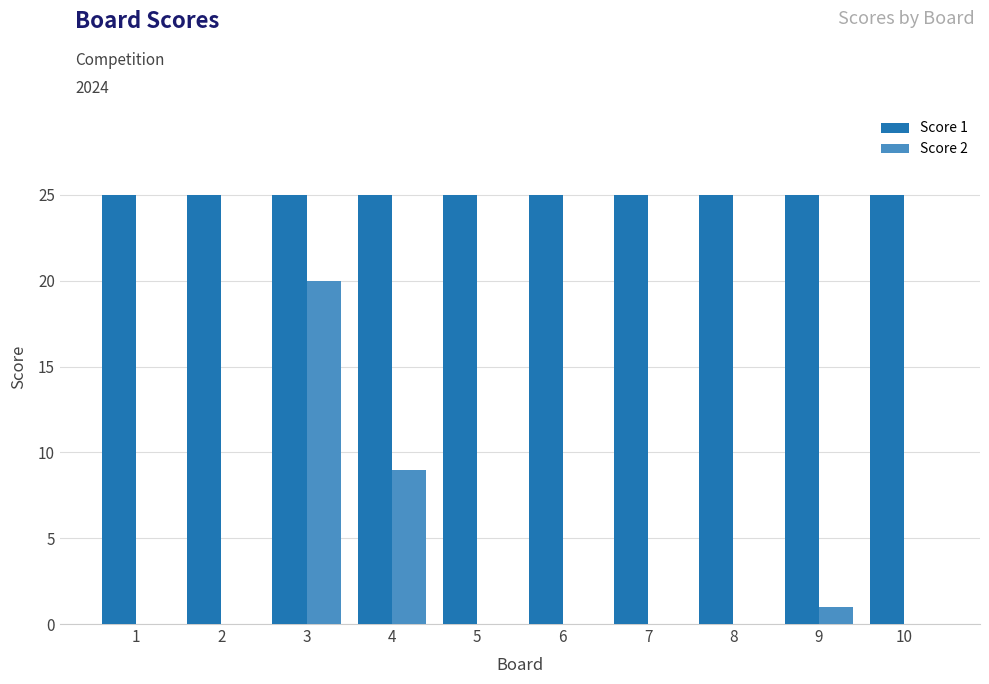

What value does the Score 2 series have at 3, to the nearest 10?

20